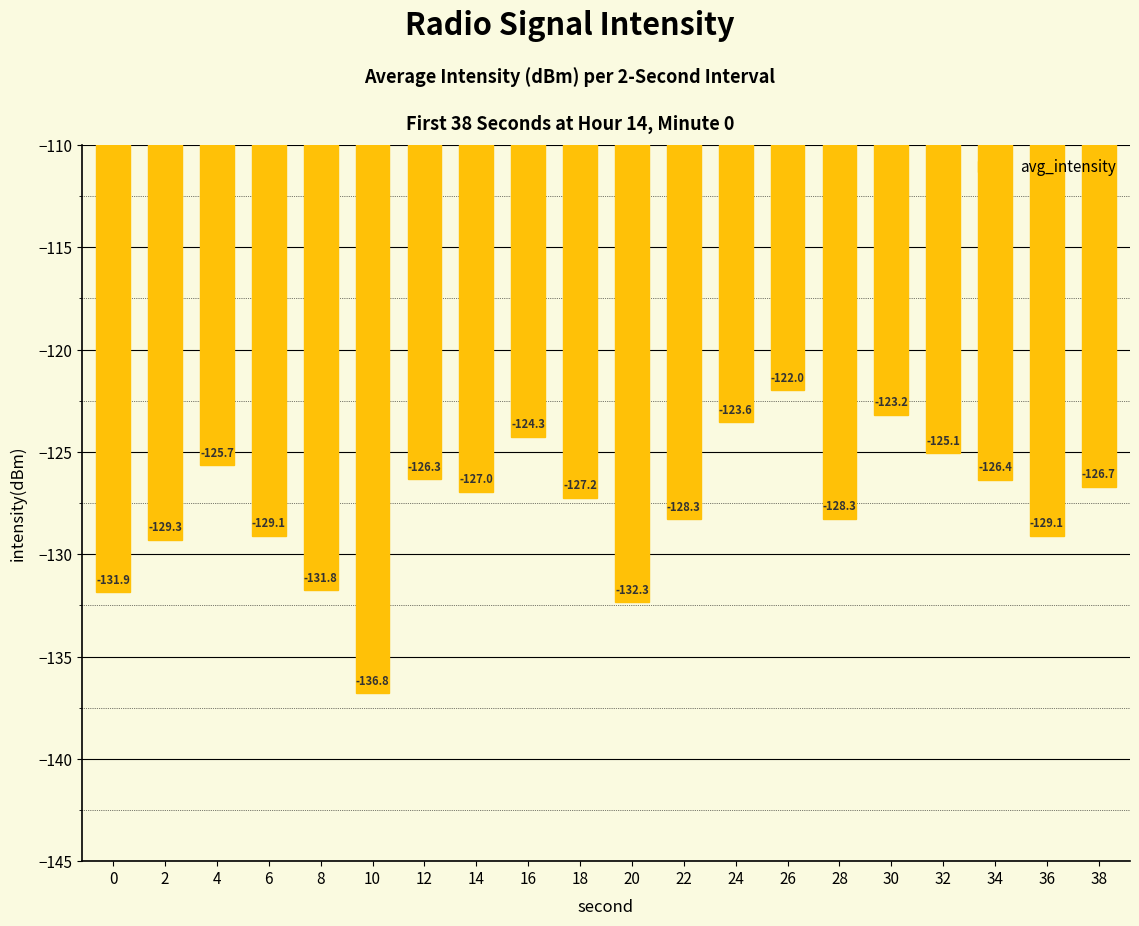

Does the chart contain stacked bars?

No